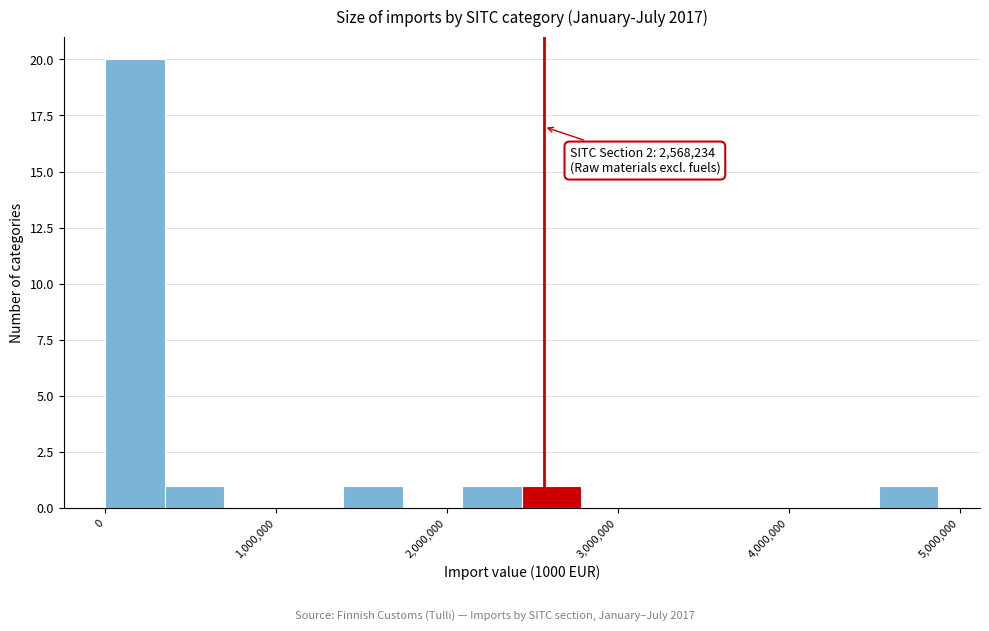

Read against the x-axis, roughly where is the centre of the tallest bar?

200000